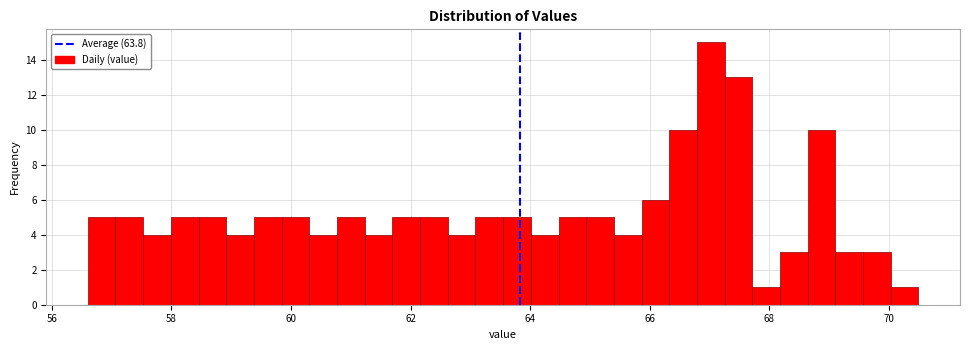

Around what value on the x-axis is the tallest bar? Give the approximate position of its centre, as read against the axis.

67.0